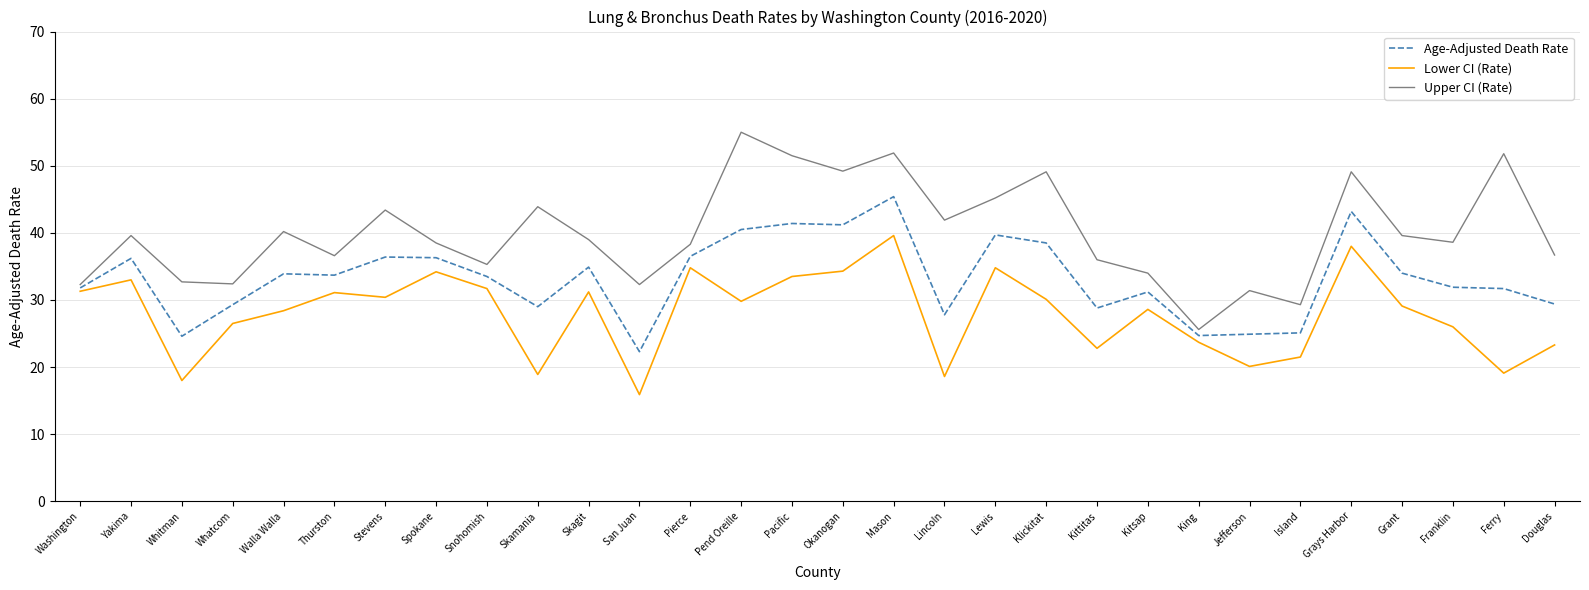

At which category is the sum across all series the highest?

Mason